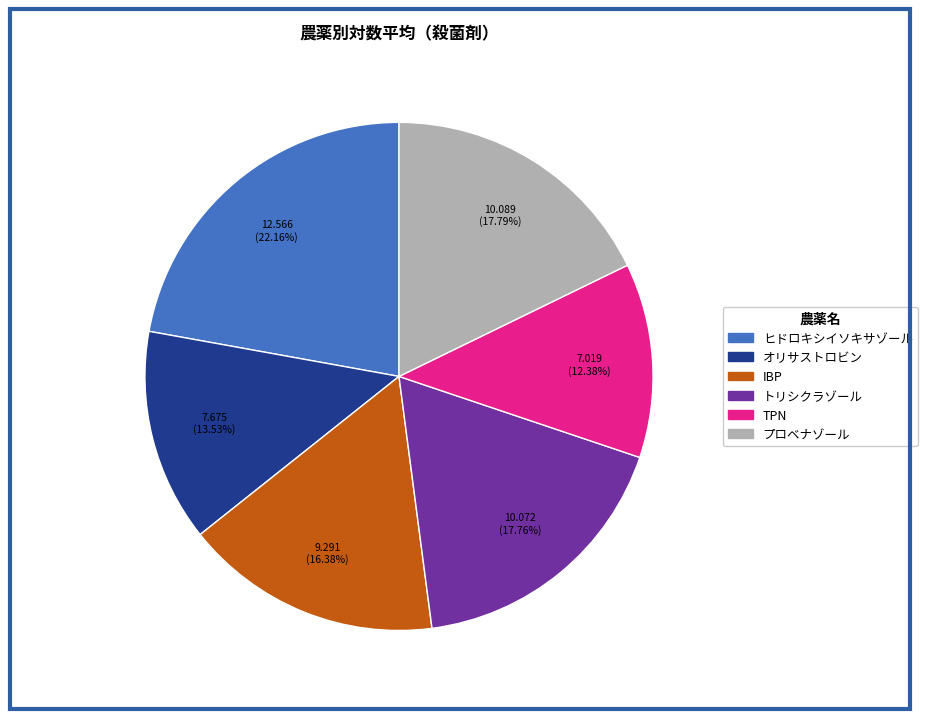

Count the number of slices in the pie.

6